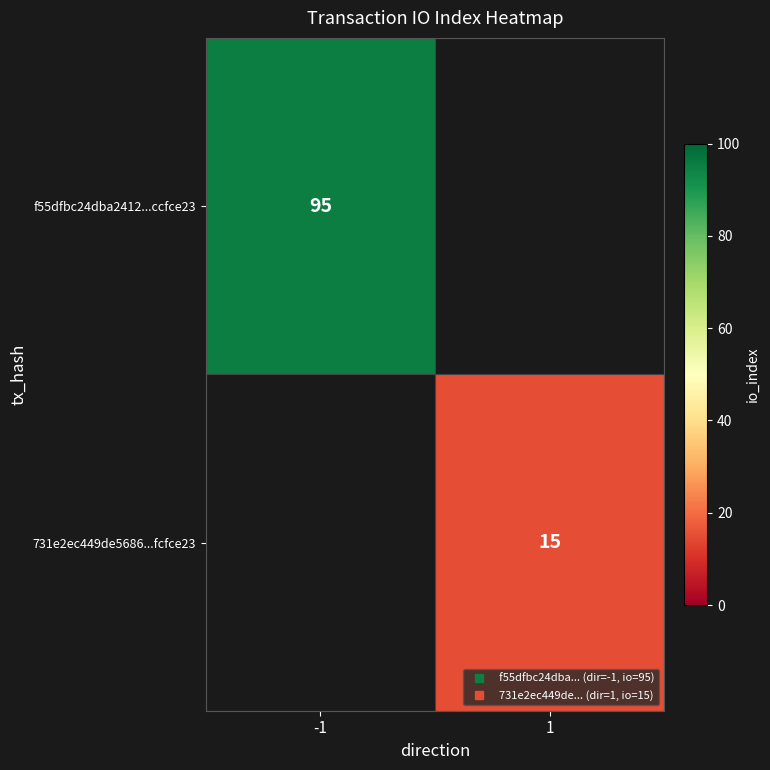

The f55dfbc24dba2412...ccfce23 series shows 135.7 at -1. True or false?

False